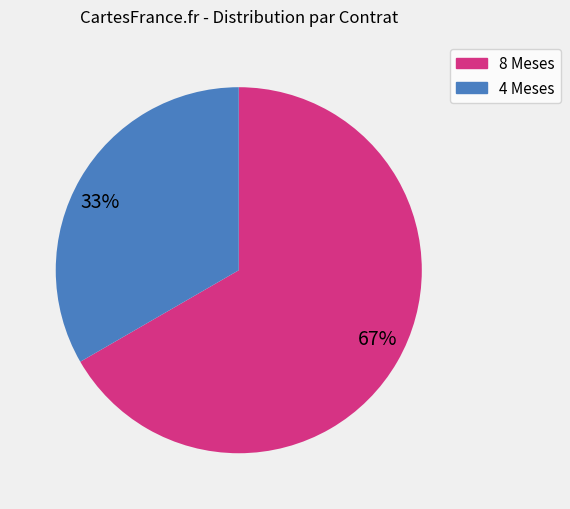

To the nearest percent, what percentage of the pie is 4 Meses?

33%